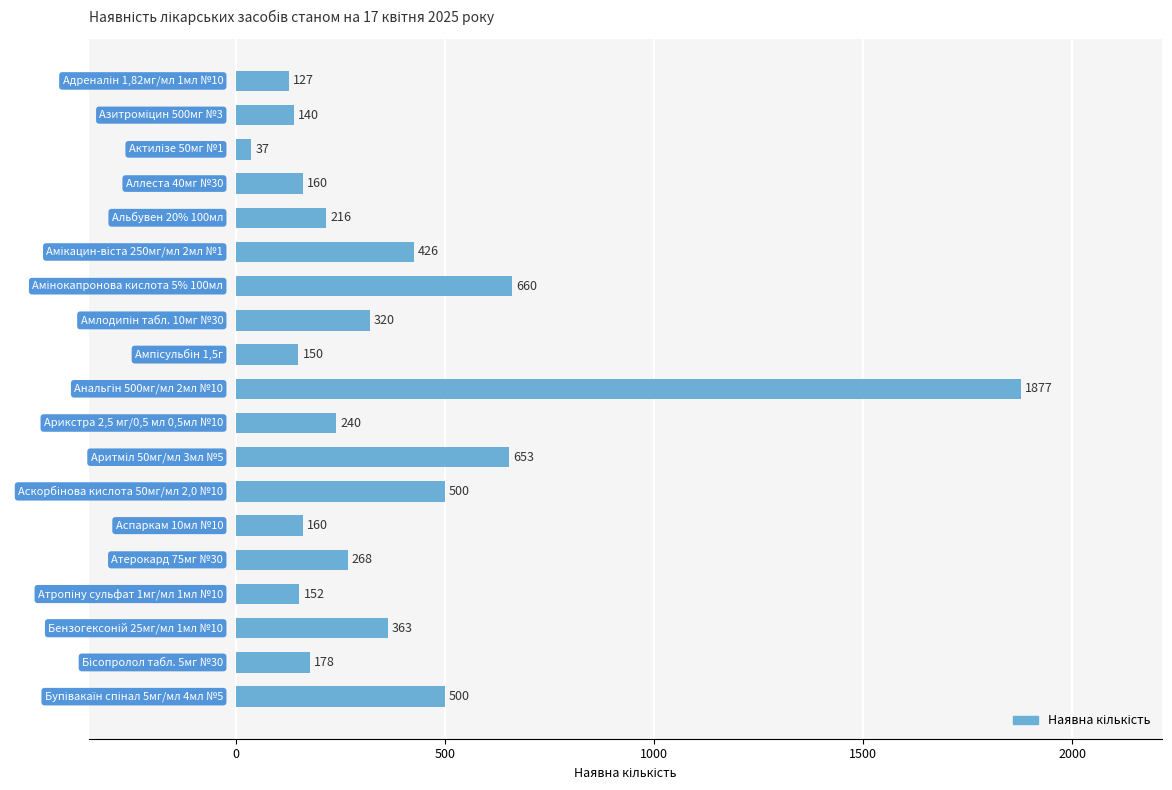

What is the sum of all values?

7127